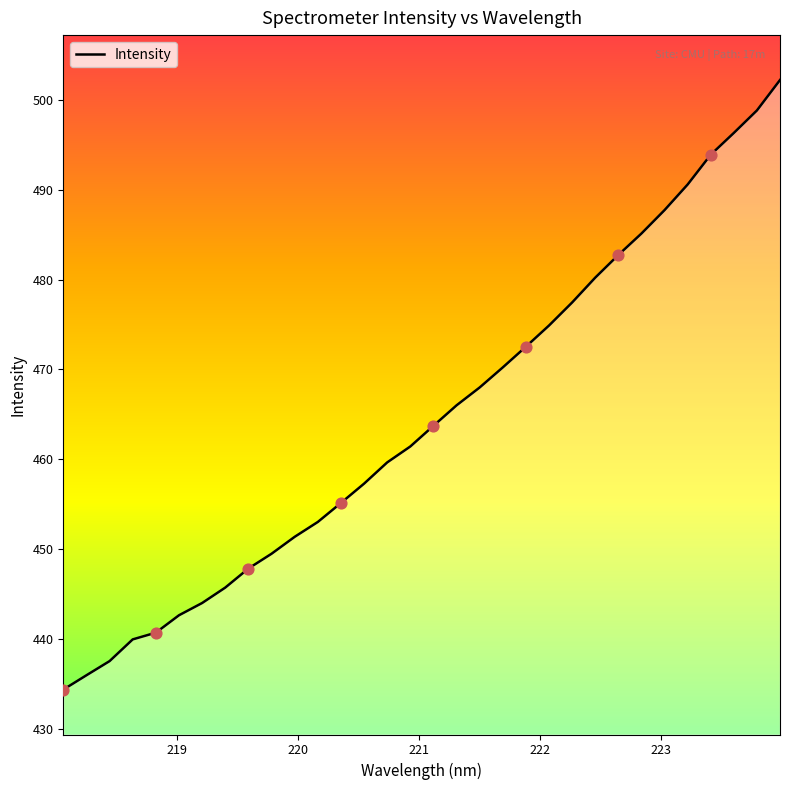

What is the difference between the maximum and minimum values?

67.9